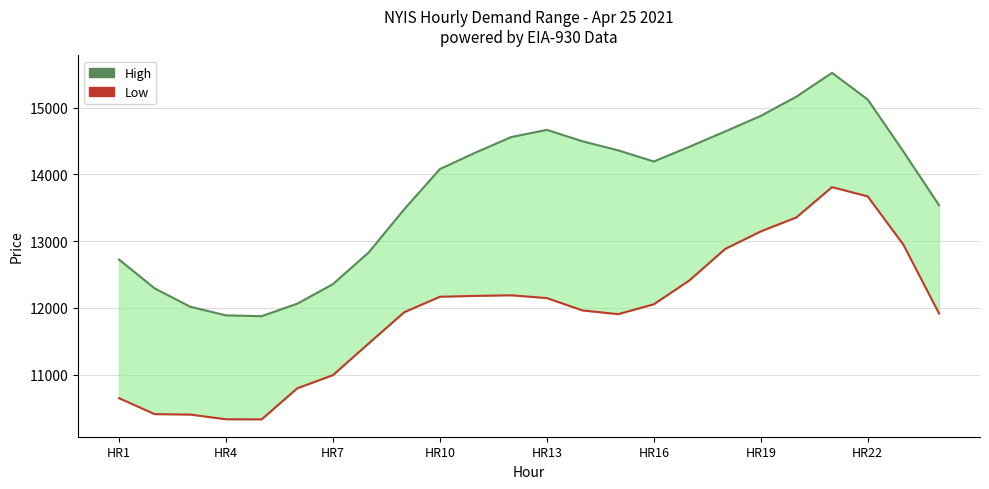

The High series shows 14194 at HR16. True or false?

True